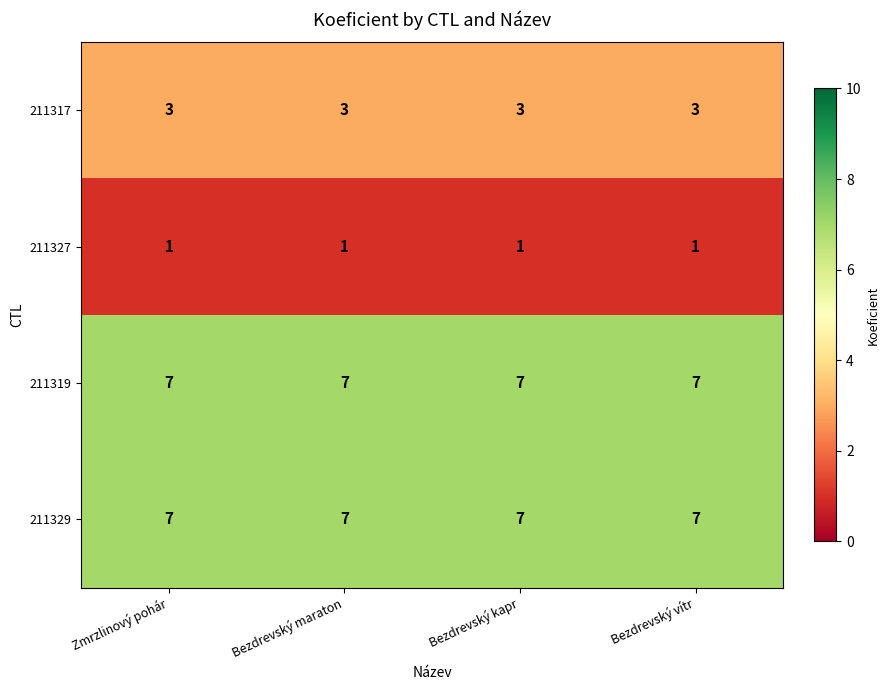

What is the sum of the 211317 values at Bezdrevský maraton and Bezdrevský vítr?

6